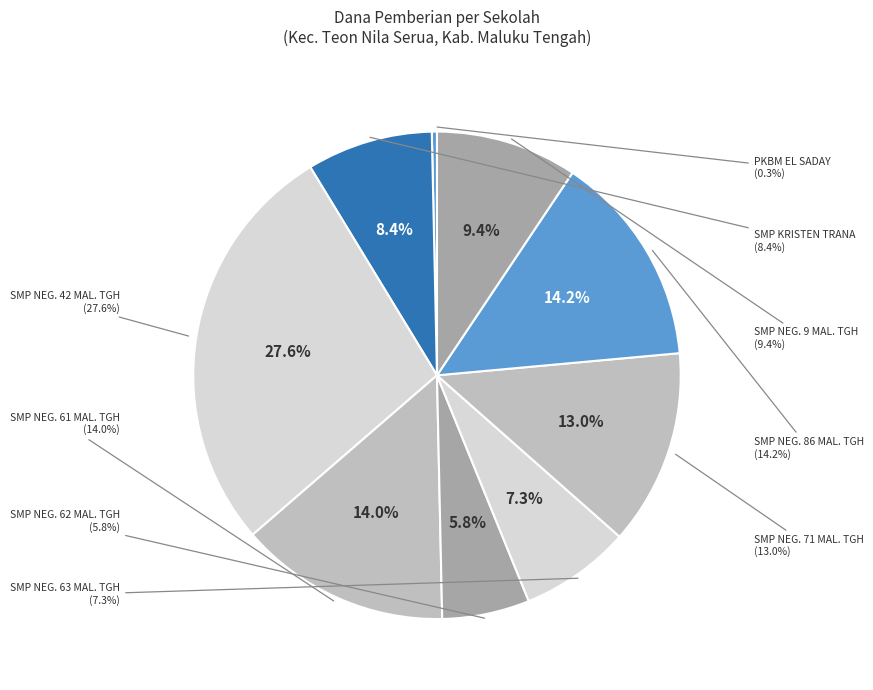

How many slices are in this pie chart?

9